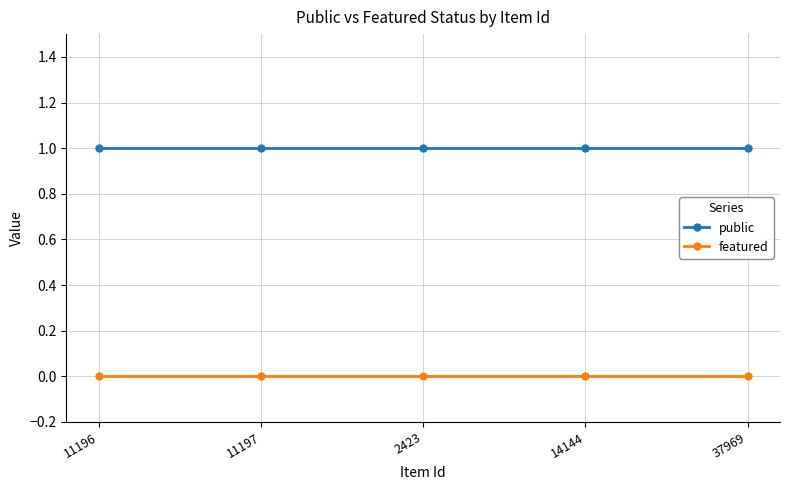

Rank the series at 14144 from lowest to highest value.

featured, public